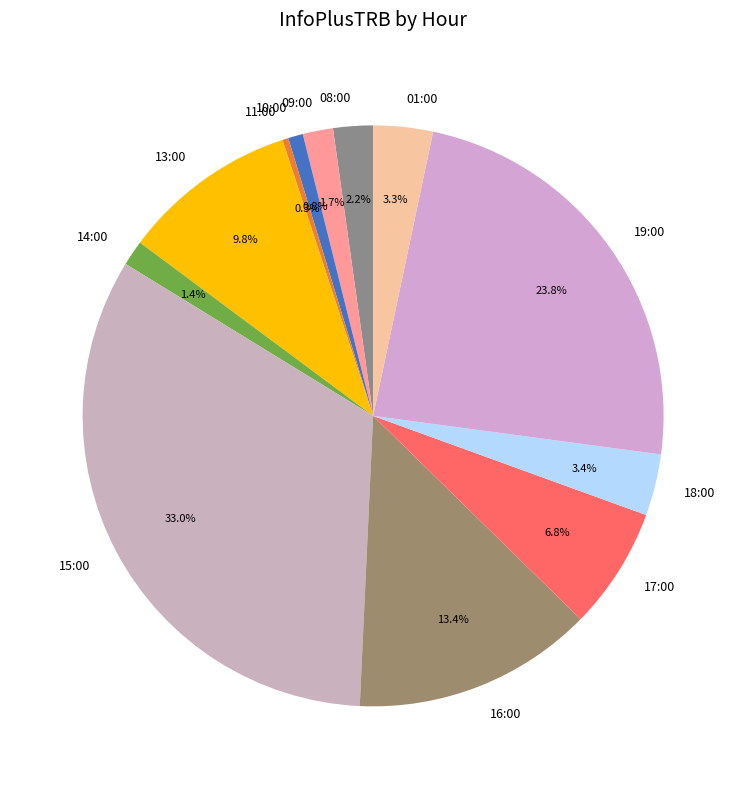

Which category has the biggest portion of the pie?

15:00